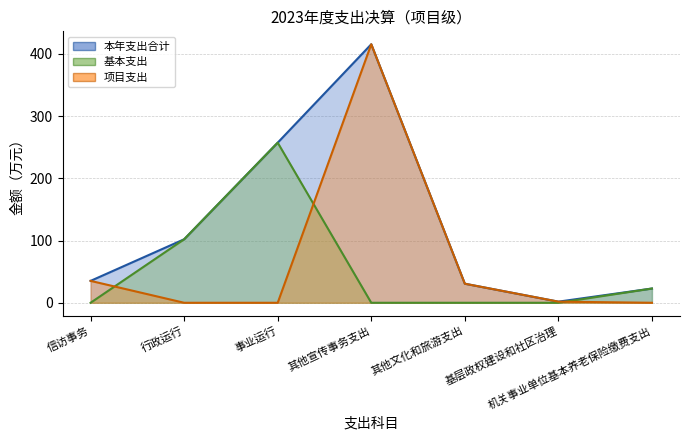

At which category does 本年支出合计 reach its first local valley?

基层政权建设和社区治理